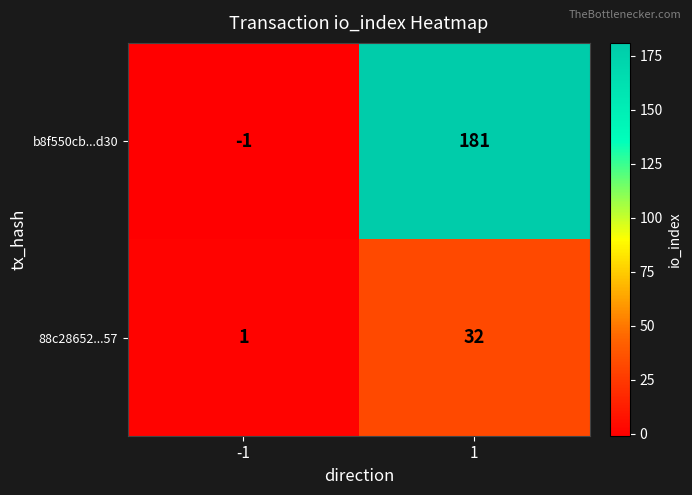

Which label corresponds to the largest value in the chart?

1